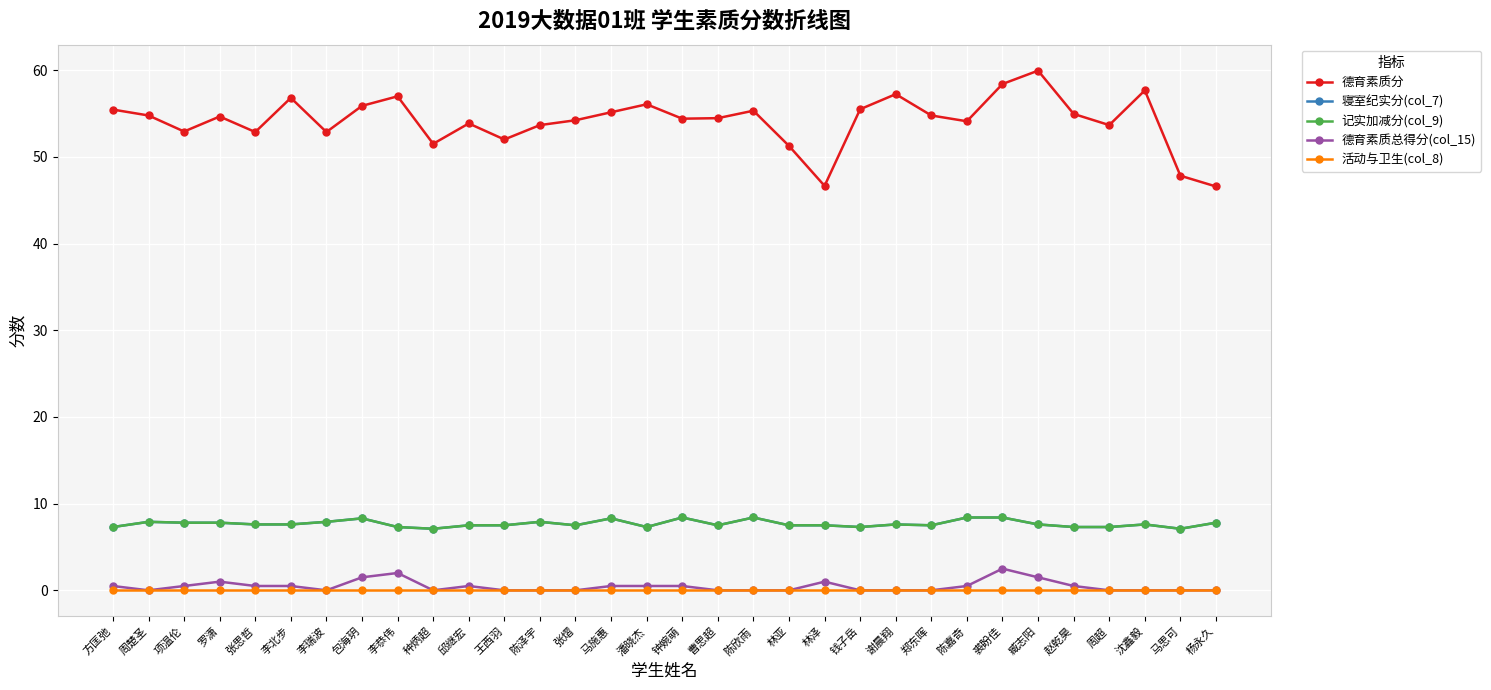

At which category is the sum across all series the highest?

裘盼佳